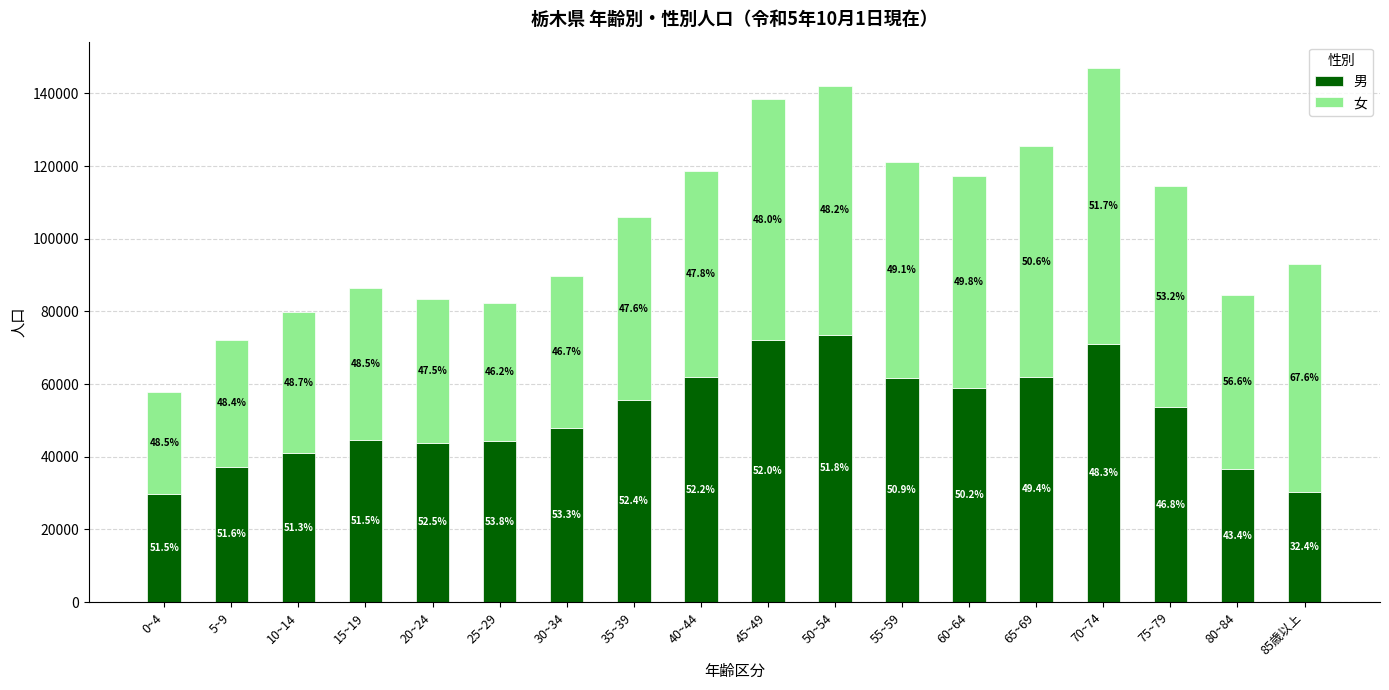

The value of 女 at 5~9 is 20154. True or false?

False